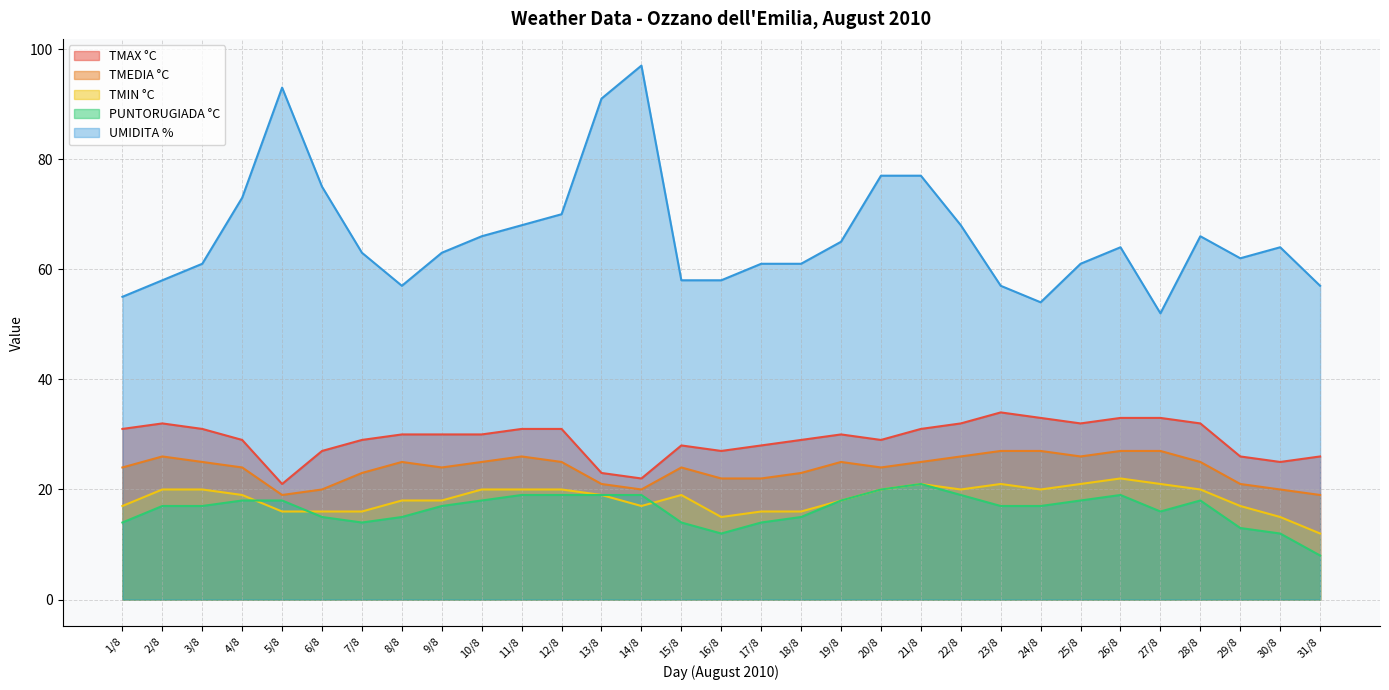

What is the average value of the TMAX °C series?

29